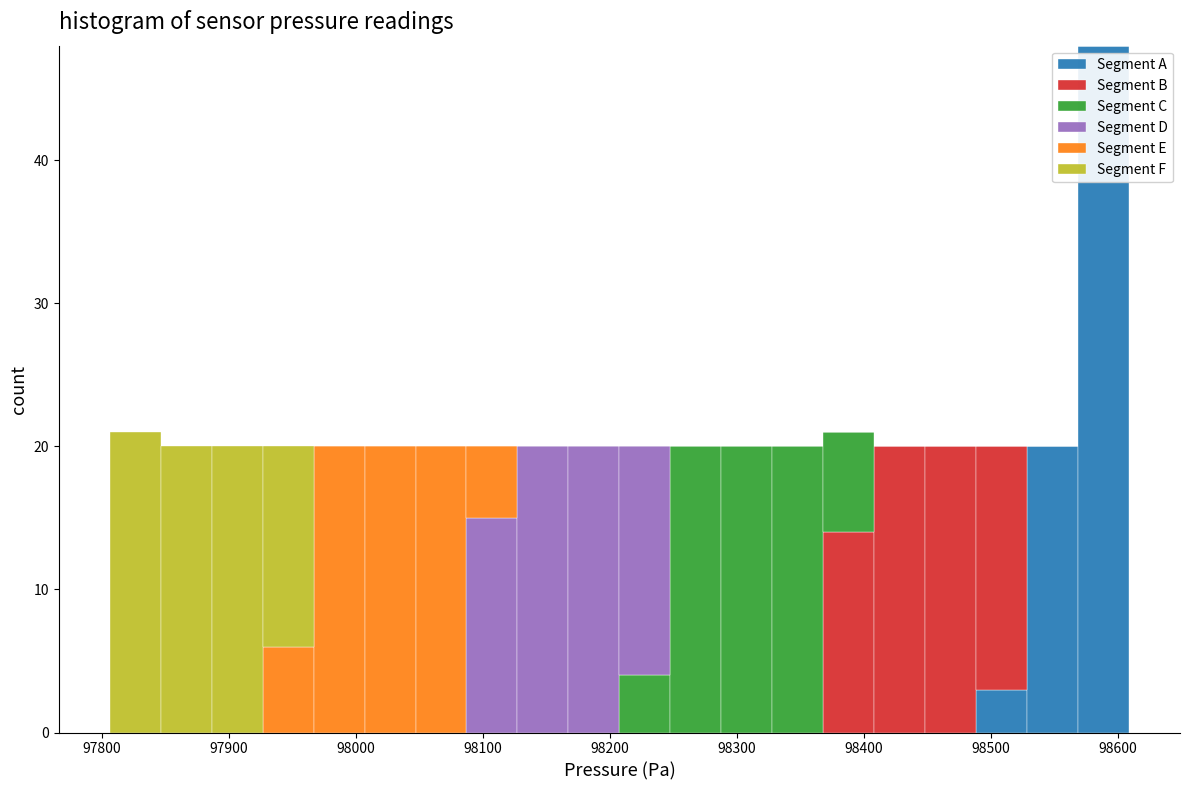

Reading left to right, list every stacked bar in this chart as the range it spans on the x-axis followed by its total height. Neither the bar edges nor the heights are printed on the chart, so give them approximately, as read against the axes.

97810 to 97850: 21
97850 to 97890: 20
97890 to 97930: 20
97930 to 97970: 20
97970 to 98010: 20
98010 to 98050: 20
98050 to 98090: 20
98090 to 98130: 20
98130 to 98170: 20
98170 to 98210: 20
98210 to 98250: 20
98250 to 98290: 20
98290 to 98330: 20
98330 to 98370: 20
98370 to 98410: 21
98410 to 98450: 20
98450 to 98490: 20
98490 to 98530: 20
98530 to 98570: 20
98570 to 98610: 48